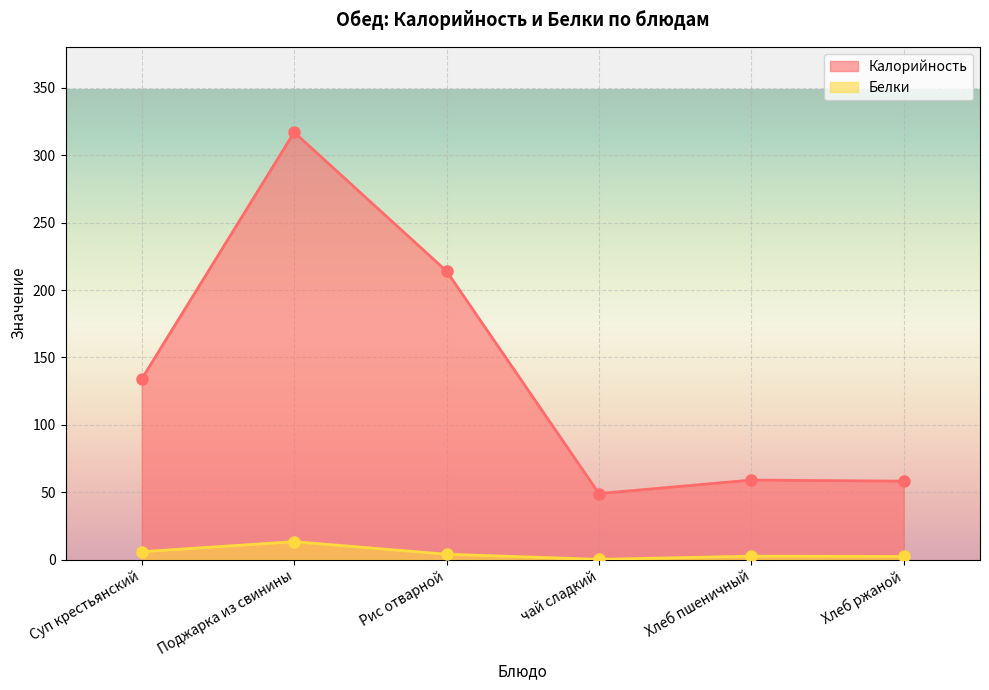

Which has a higher value, Поджарка из свинины or Суп крестьянский?

Поджарка из свинины